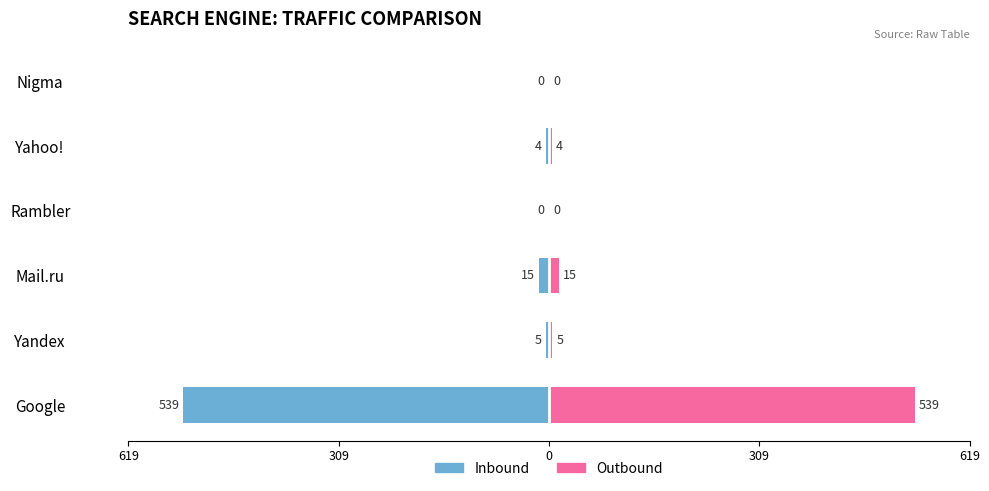

Between Yahoo! and Nigma, which series saw the biggest shift?

Inbound